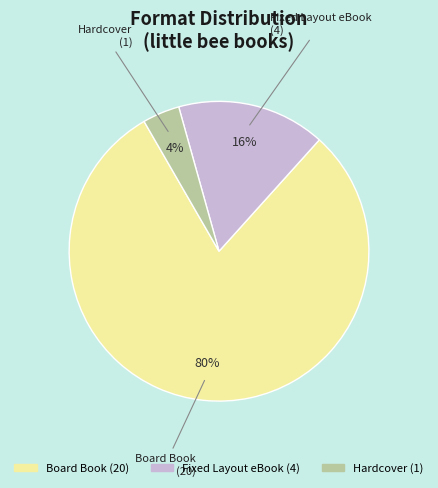

Do Board Book and Hardcover together represent more than half of the pie?

Yes